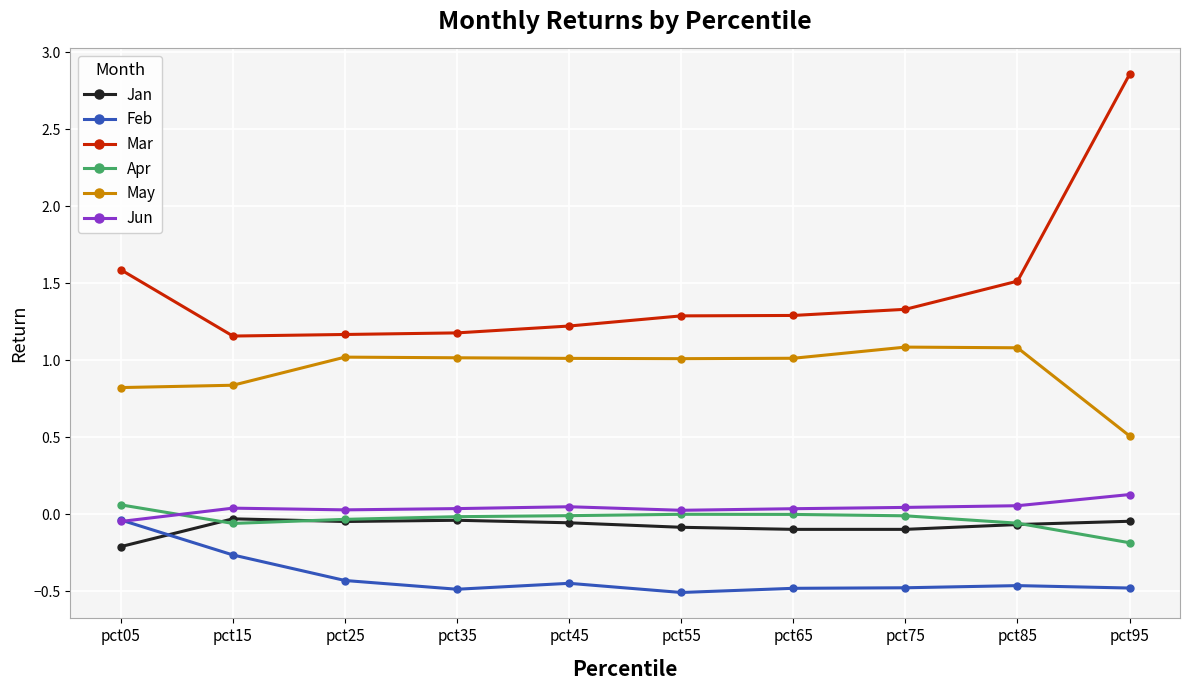

What is the minimum value shown in the chart?

-0.5